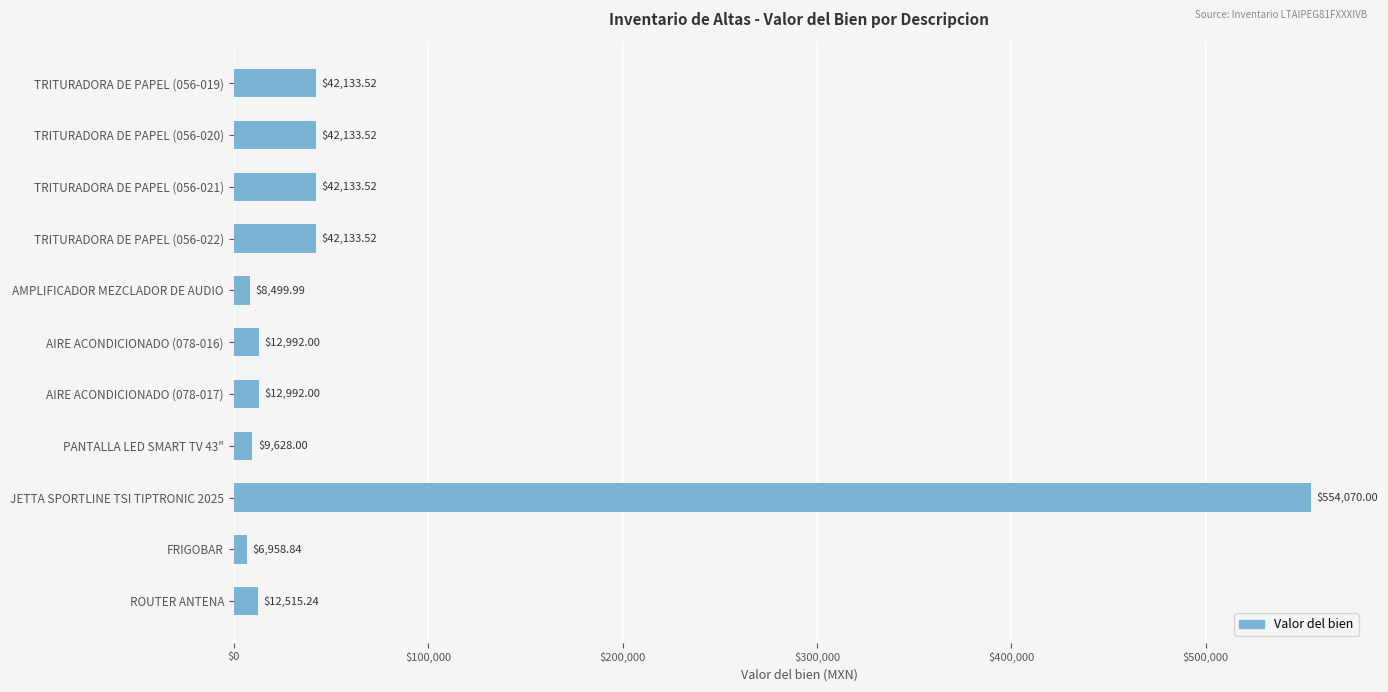

At which category does the chart reach its minimum across all series?

FRIGOBAR